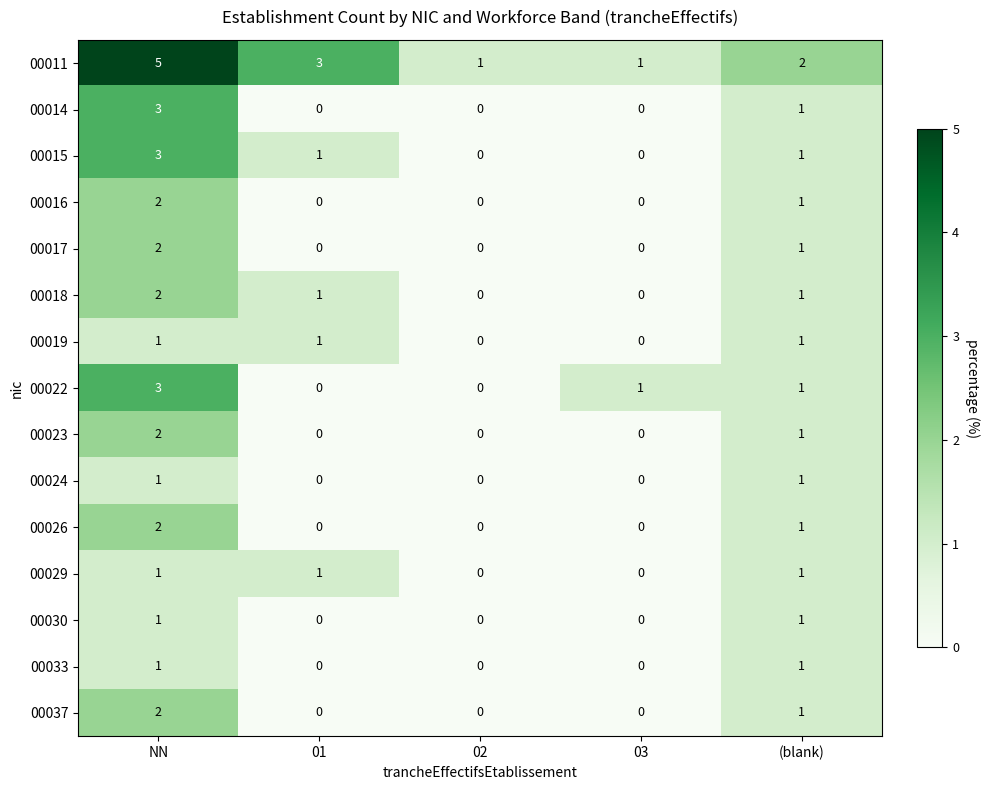

What is the maximum value shown in the chart?

5